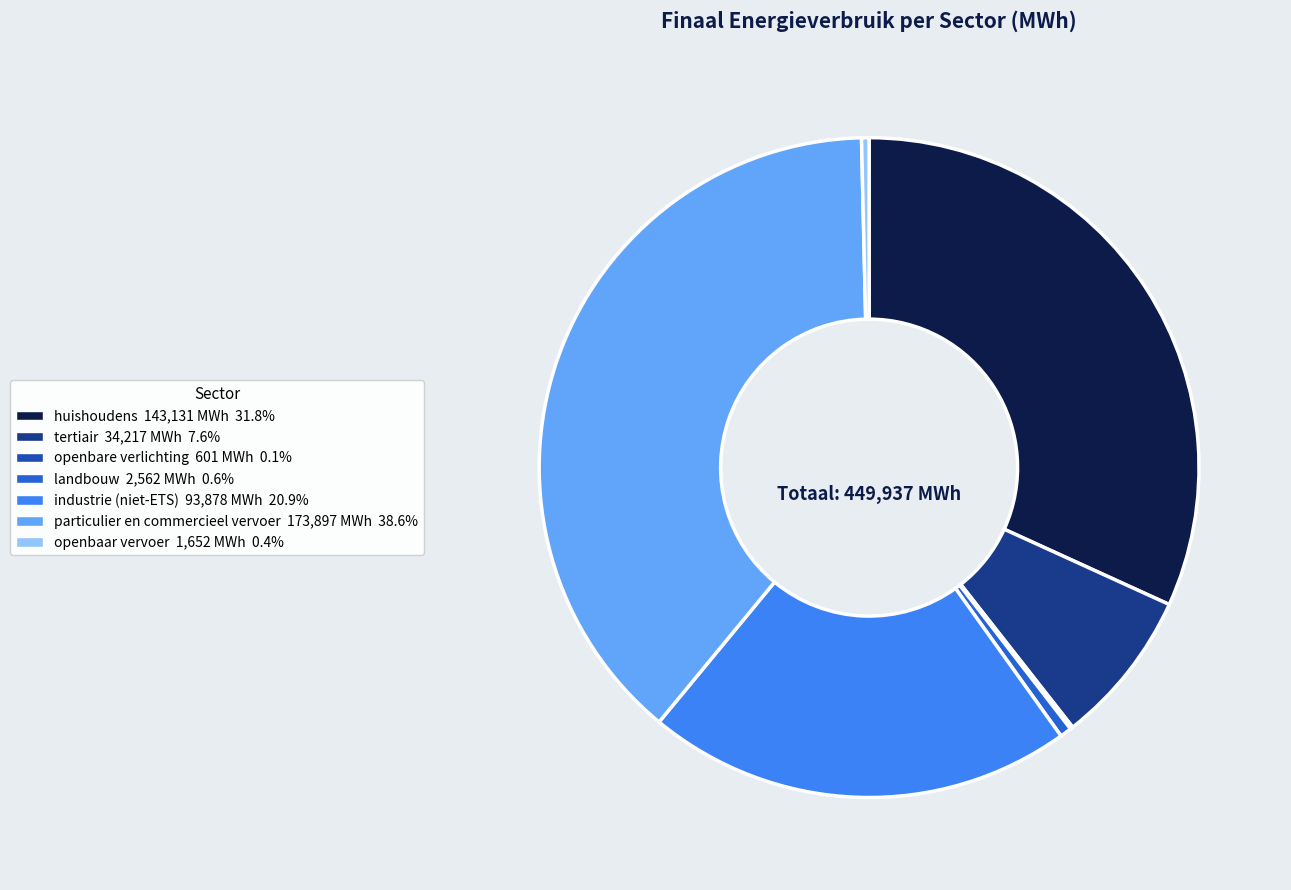

To the nearest percent, what is the difference between the largest and smallest slice percentages?

39%